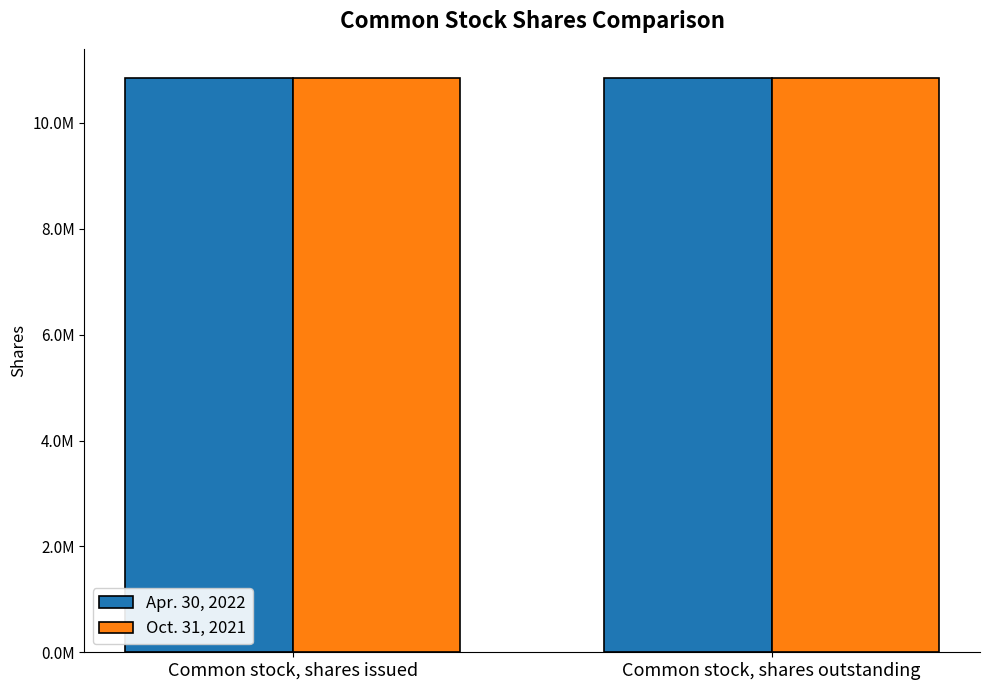

What are all the series names shown in the legend?

Apr. 30, 2022, Oct. 31, 2021